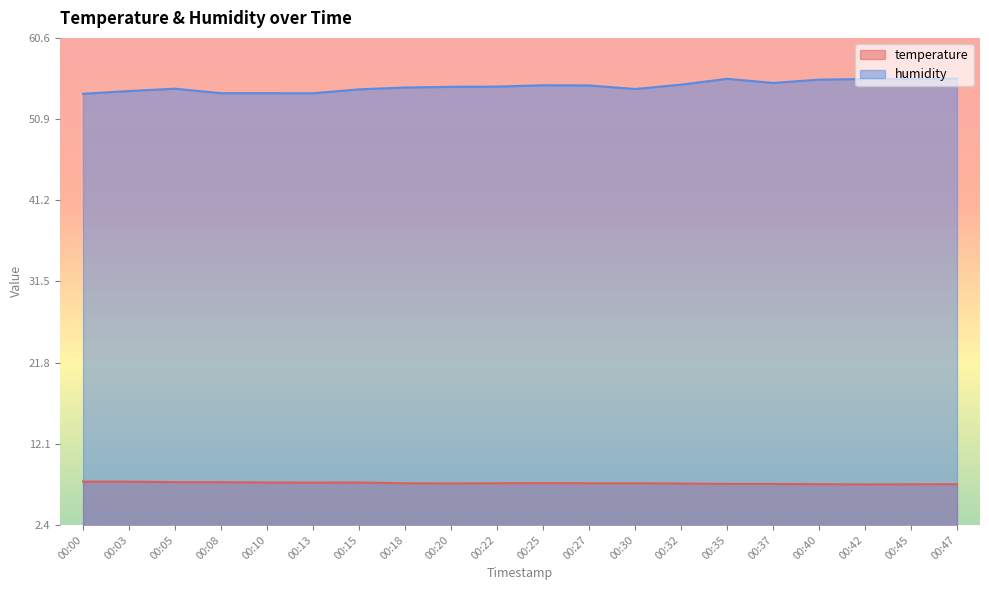

Which series has the largest range (max minus min)?

humidity